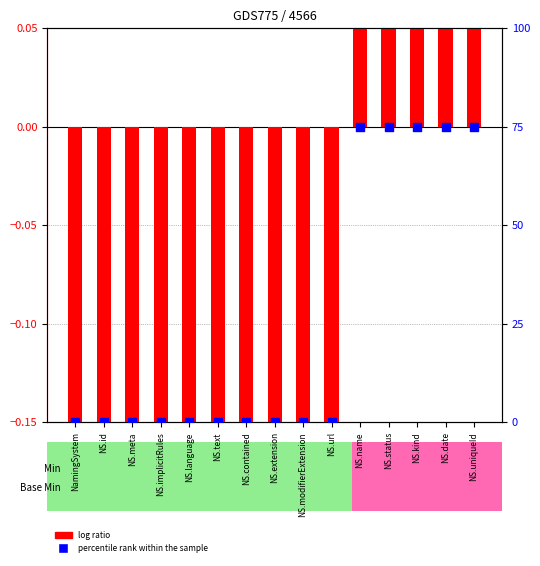

Which series contains the highest Y value?

percentile rank within the sample